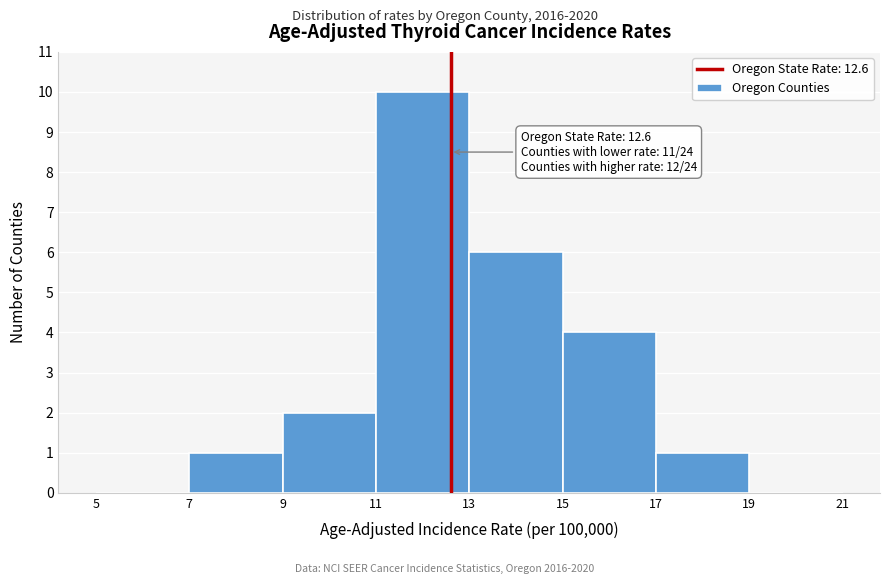

Over which range of the x-axis is the bar tallest?

11 to 13